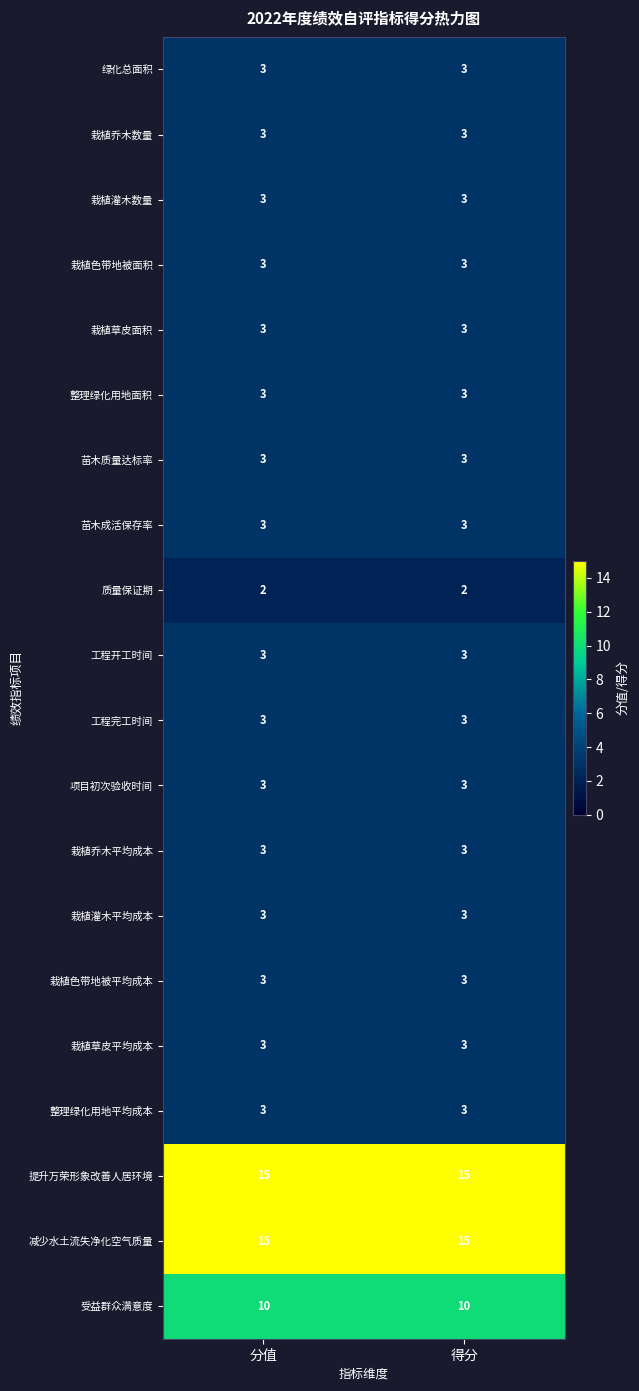

What value does the 绿化总面积 series have at 分值?

3